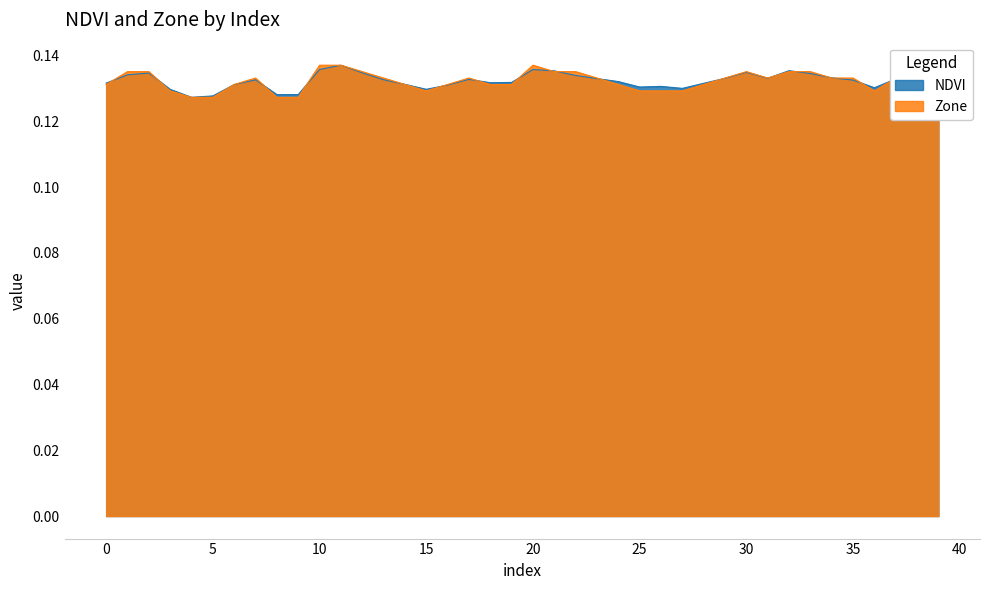

Does the chart display data point markers on the line(s)?

No